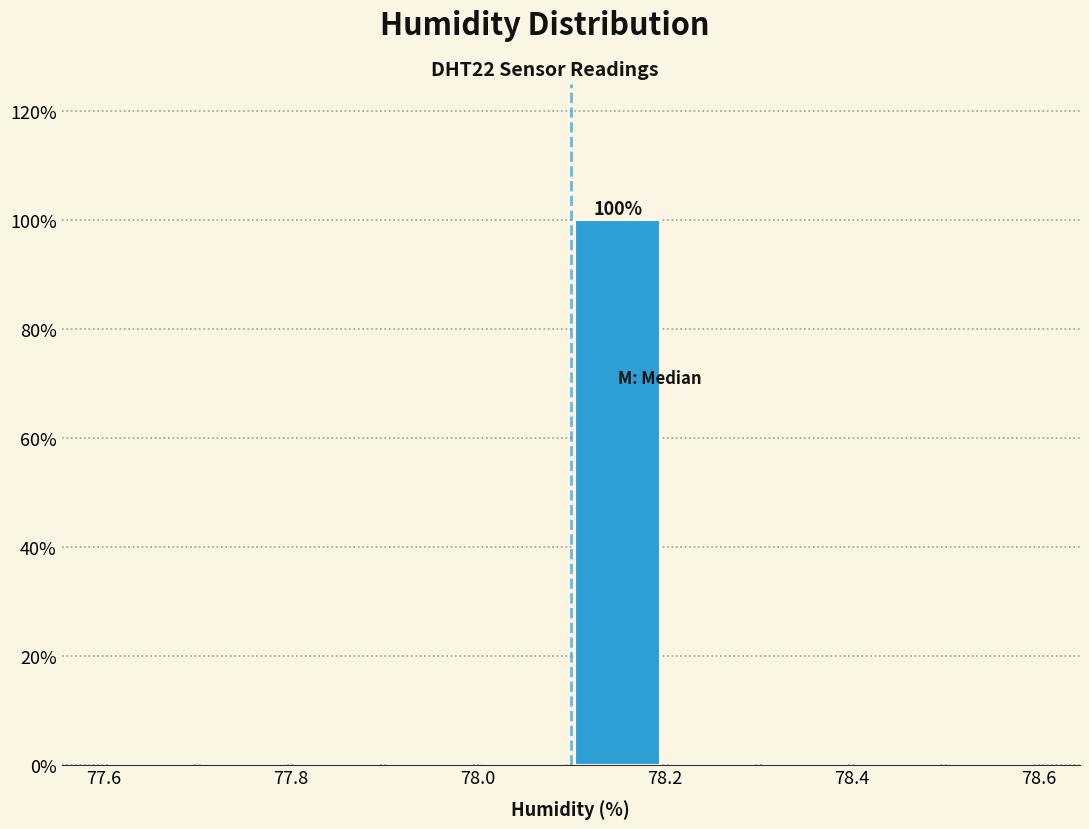

Which range on the x-axis has the tallest bar?

78.1 to 78.2